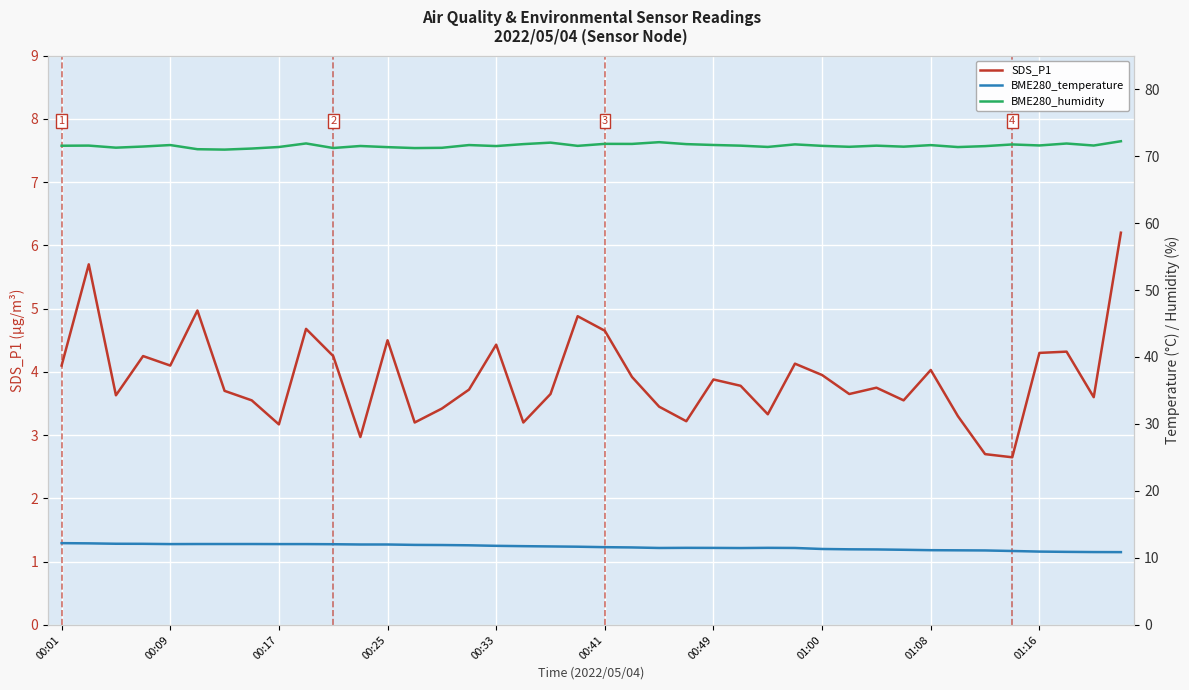

Is it true that SDS_P1 equals 5.8 at 00:33?

False